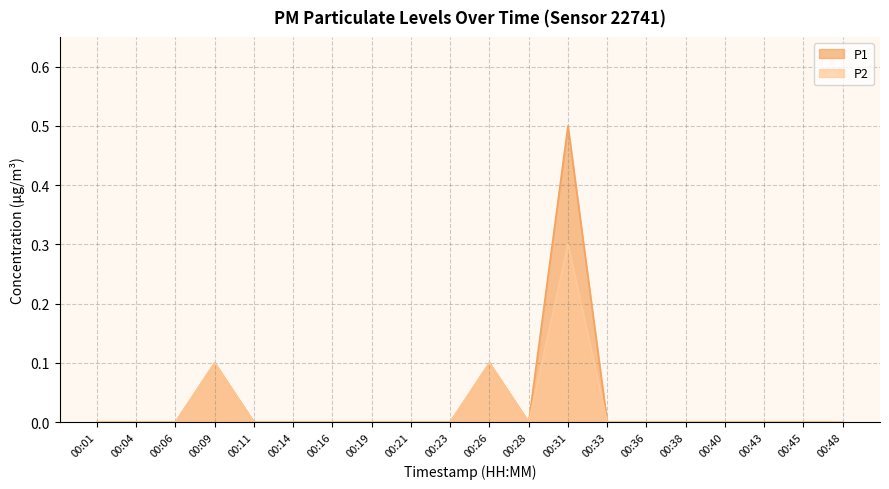

What are all the series names shown in the legend?

P1, P2